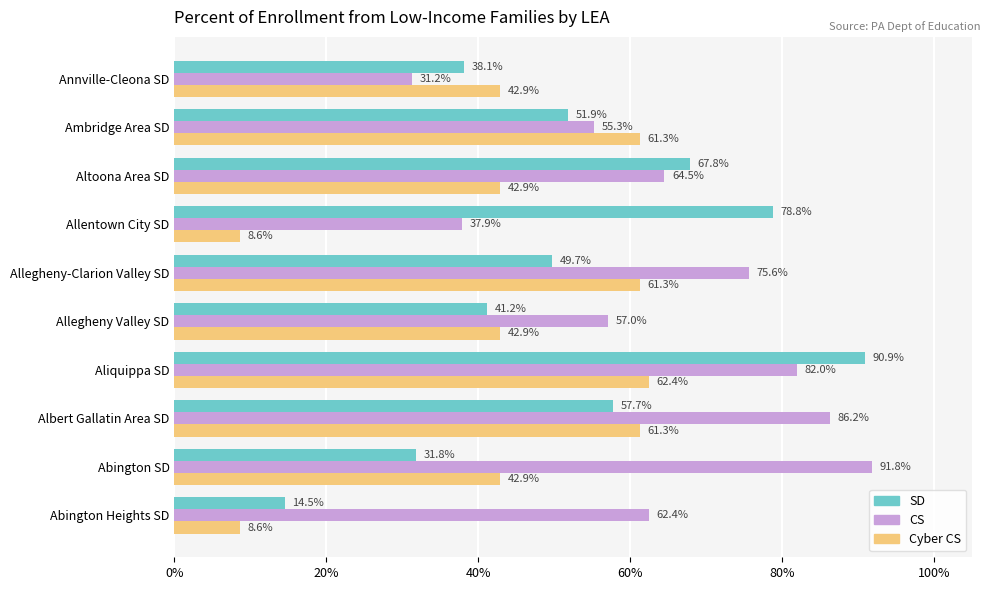

What are all the series names shown in the legend?

SD, CS, Cyber CS